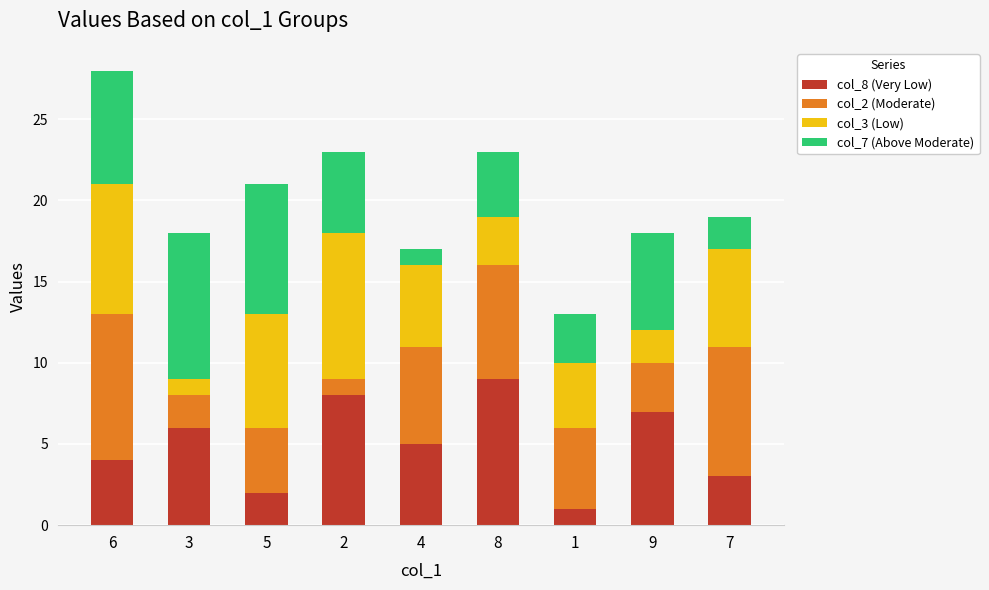

At which category is the sum across all series the highest?

6